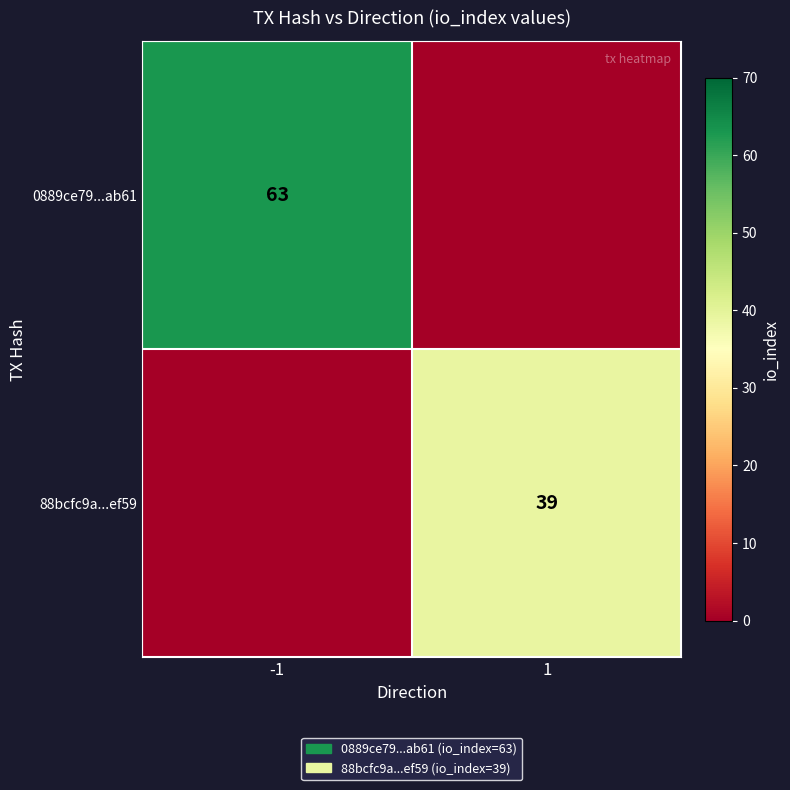

At how many categories does at least one series exceed 54?

1